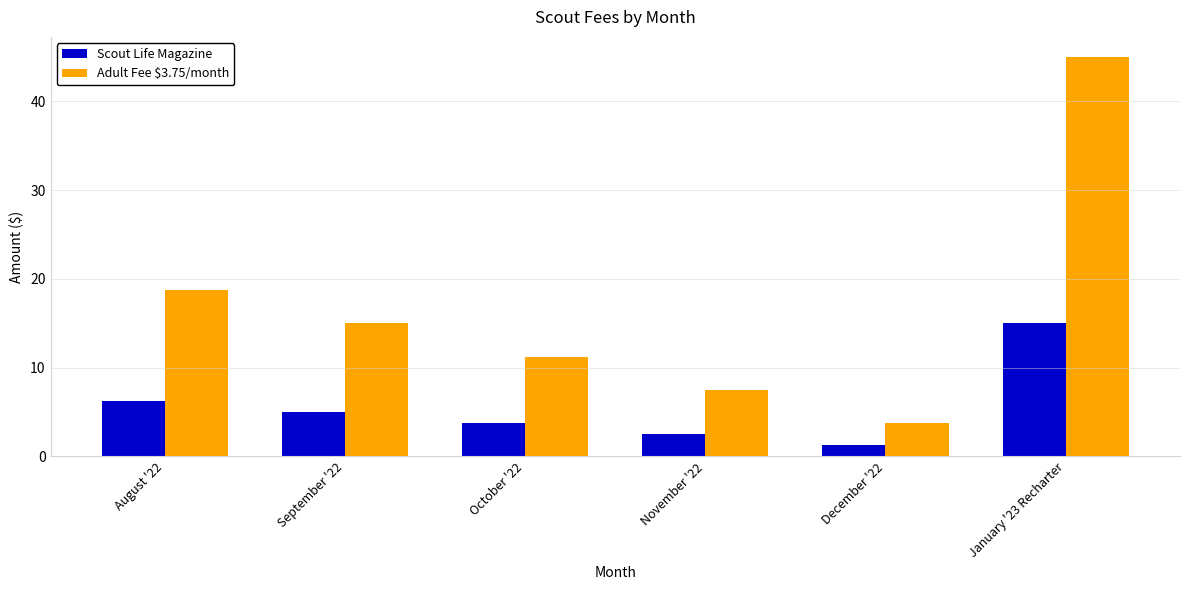

What is the total value across all series at August '22?

25.0